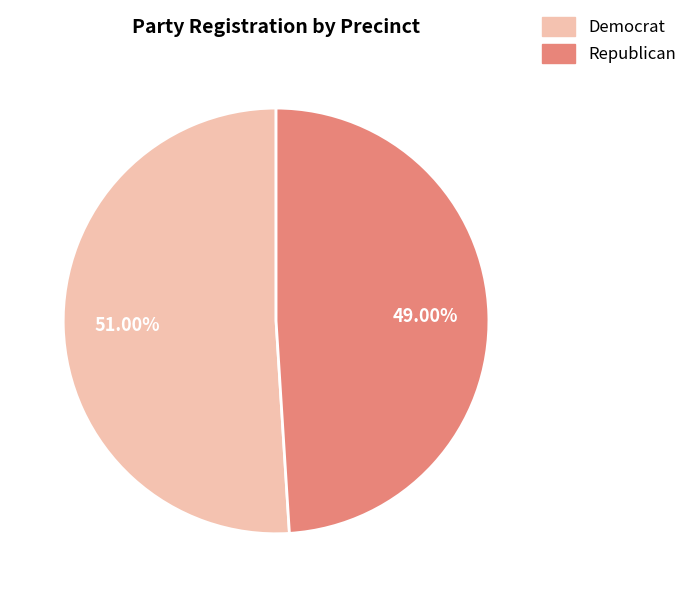

Is there any slice that represents more than half of the pie?

Yes